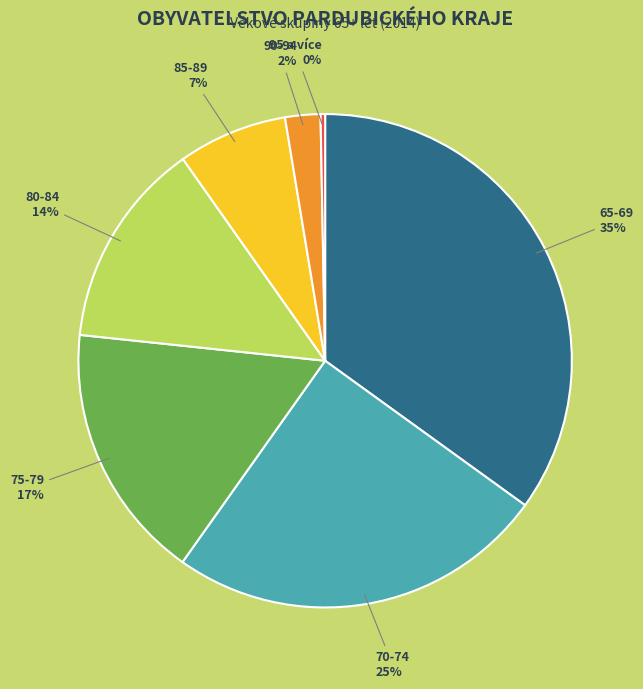

To the nearest percent, what is the difference between the largest and smallest slice percentages?

35%